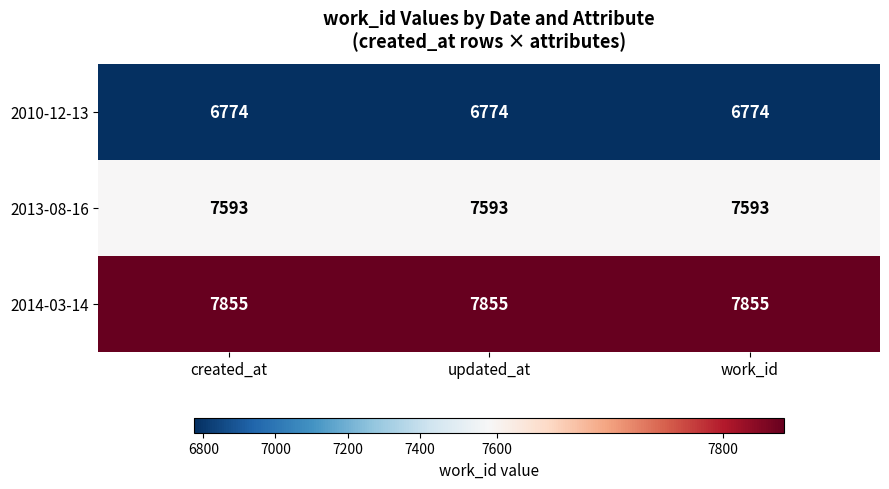

Read the 2010-12-13 value at work_id.

6774